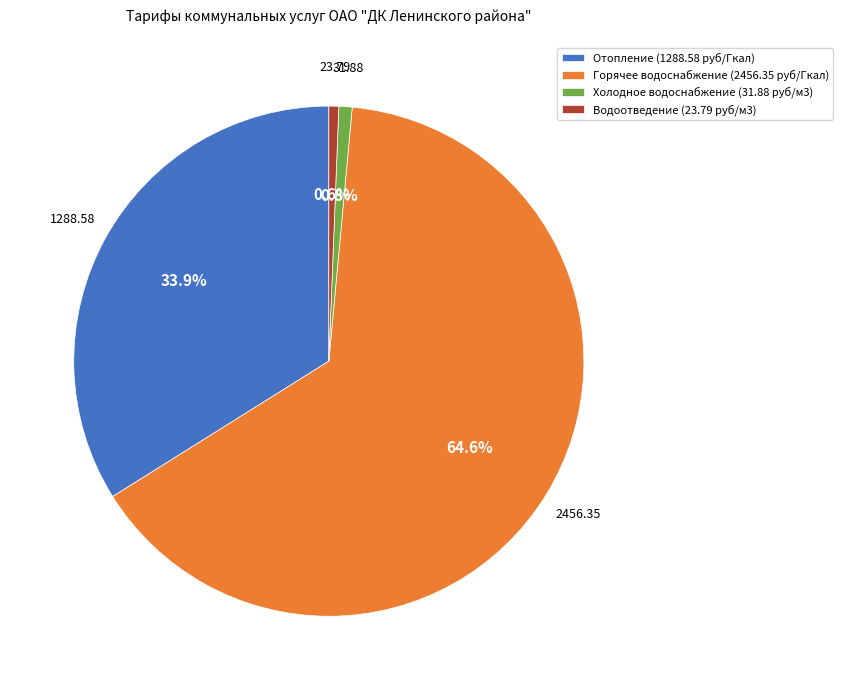

Combined, do Отопление (1288.58 руб/Гкал) and Водоотведение (23.79 руб/м3) account for over 50%?

No